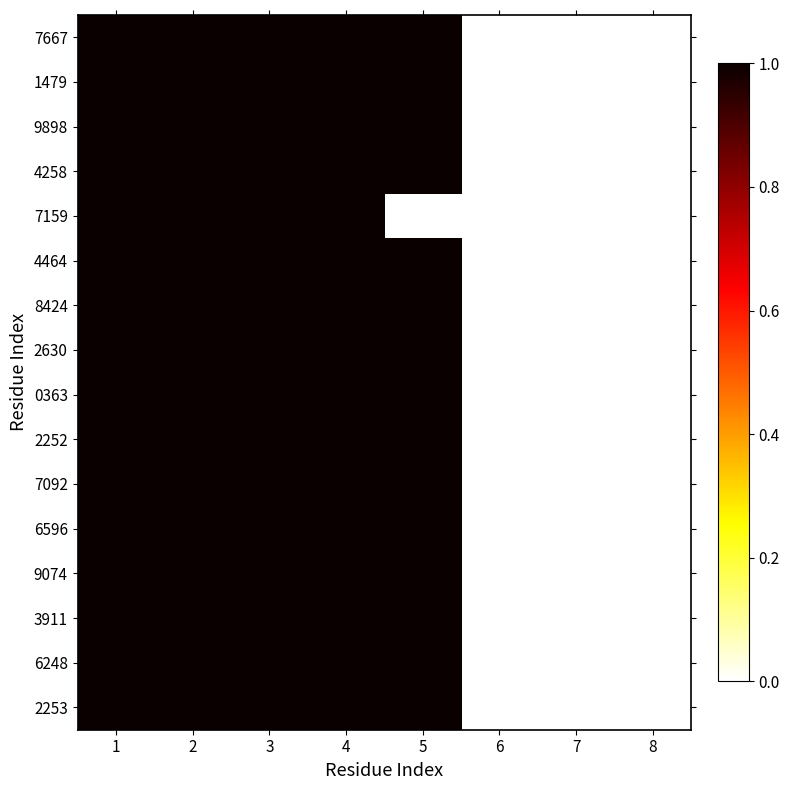

At which category does the chart reach its peak across all series?

1